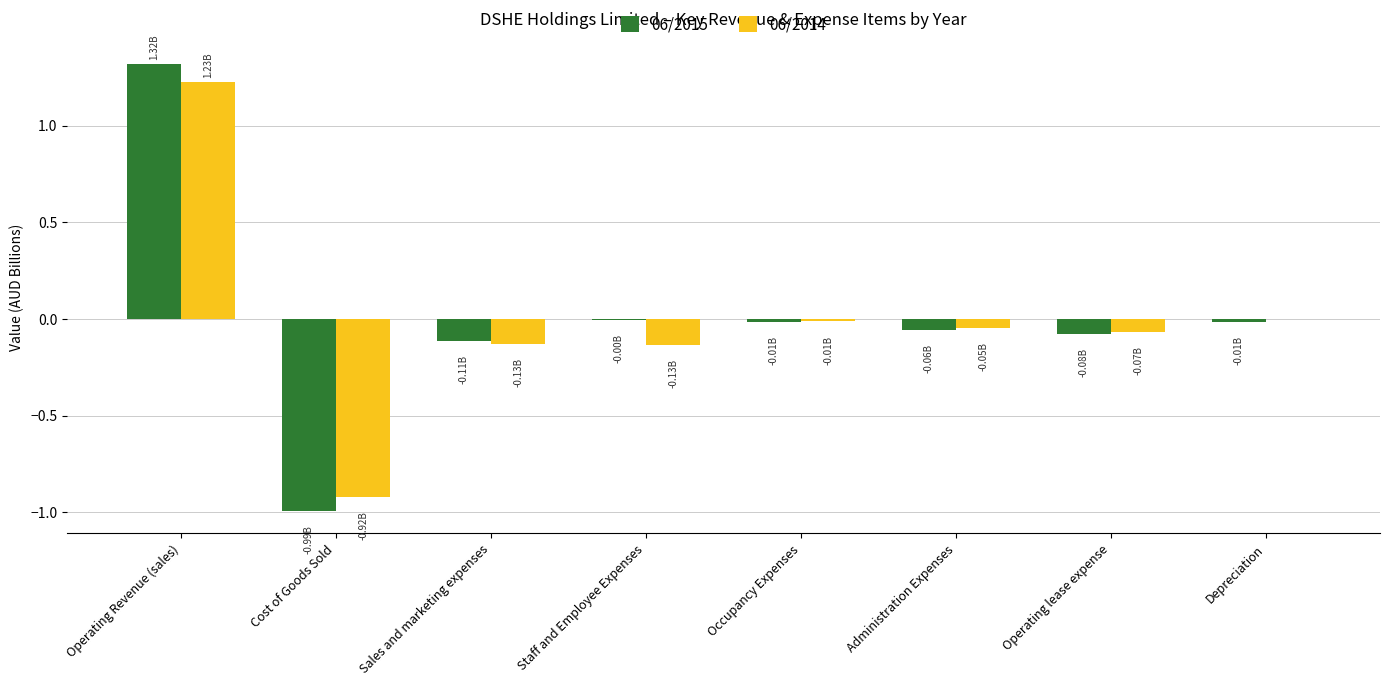

Which category has the highest value across all series?

Operating Revenue (sales)